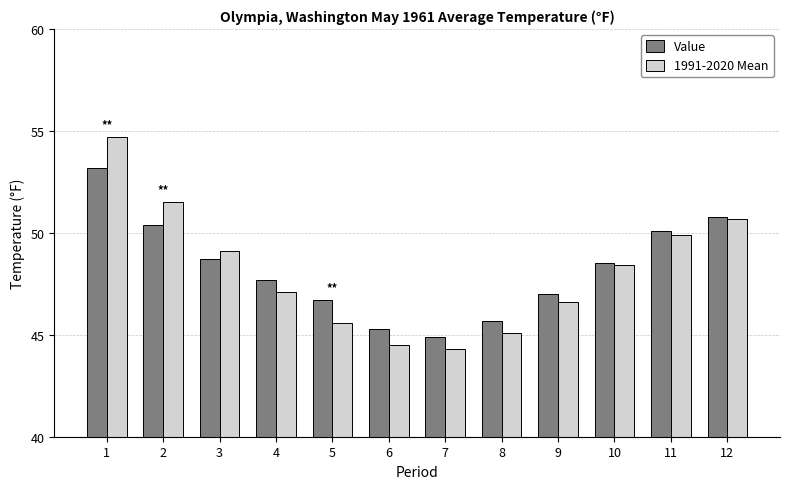

At 7, list the series in order from largest to smallest.

Value, 1991-2020 Mean